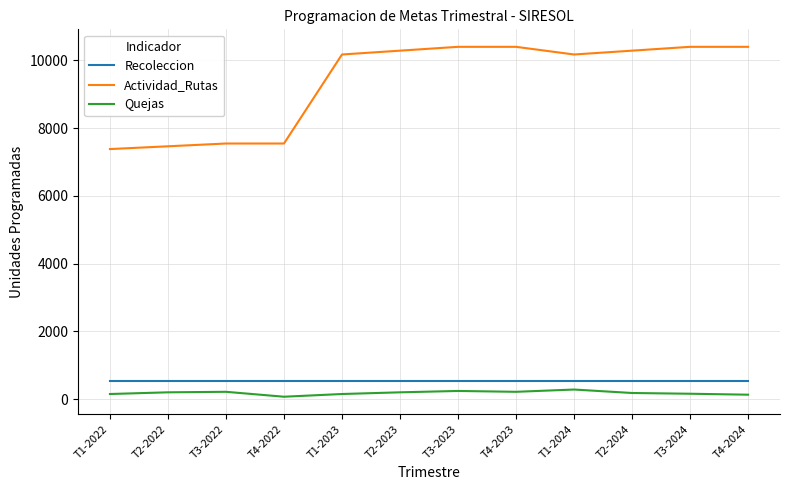

What position from the left is T1-2022?

1